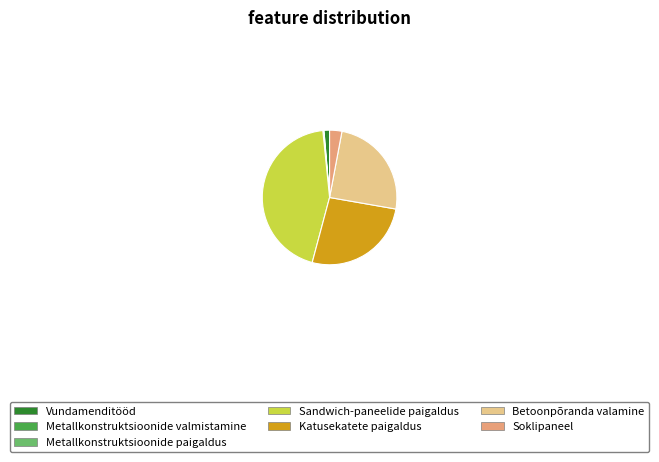

Approximately how many times larger is the value at Sandwich-paneelide paigaldus compared to Katusekatete paigaldus?

1.7